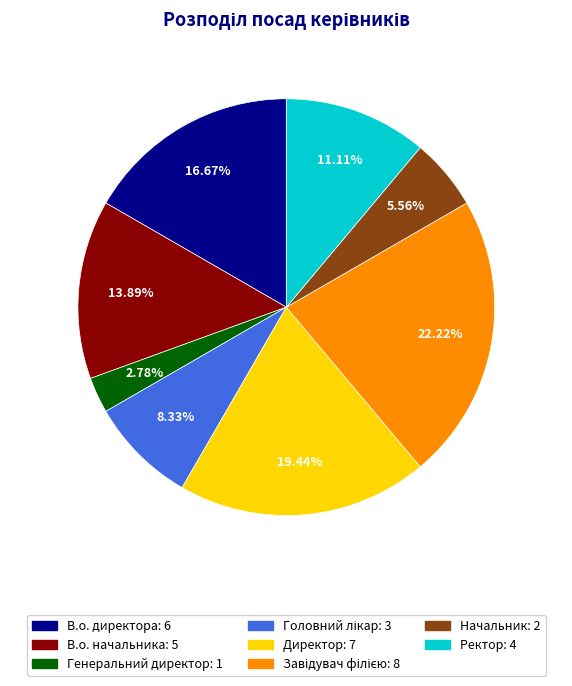

True or false: Ректор accounts for 11% of the total.

True